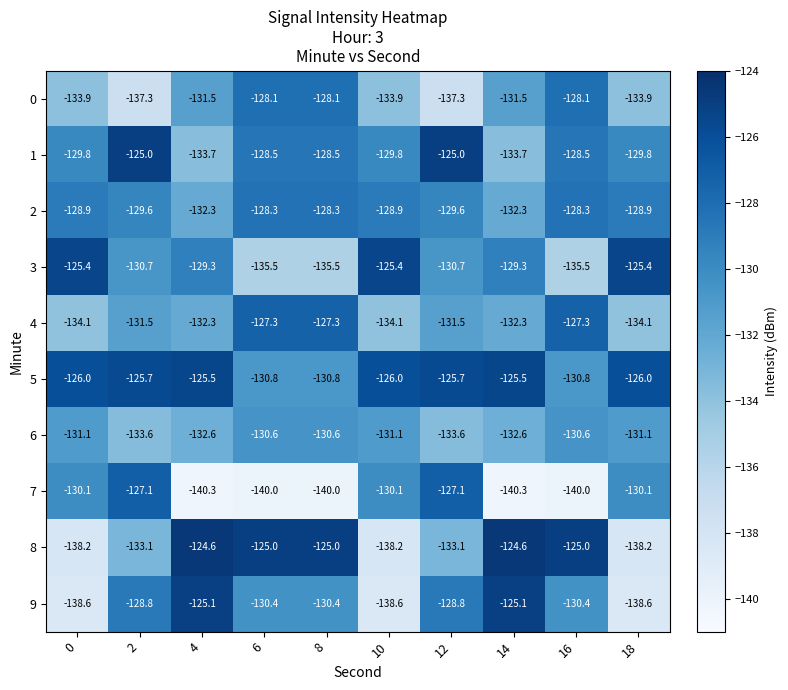

What value does the 7 series have at 8?

-140.0